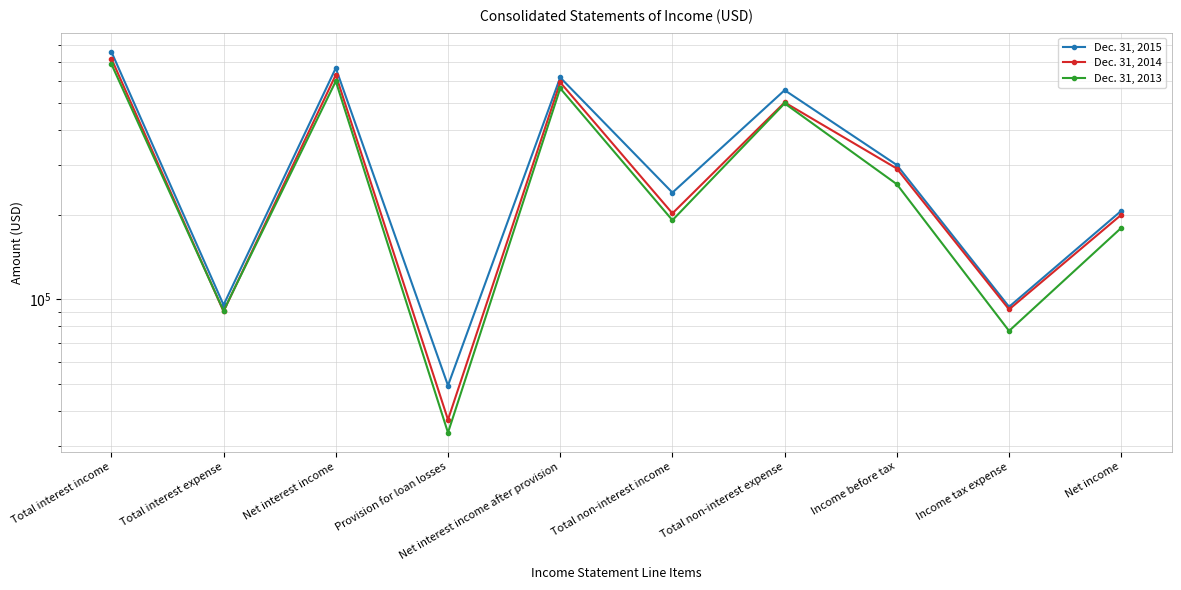

What are all the series names shown in the legend?

Dec. 31, 2015, Dec. 31, 2014, Dec. 31, 2013